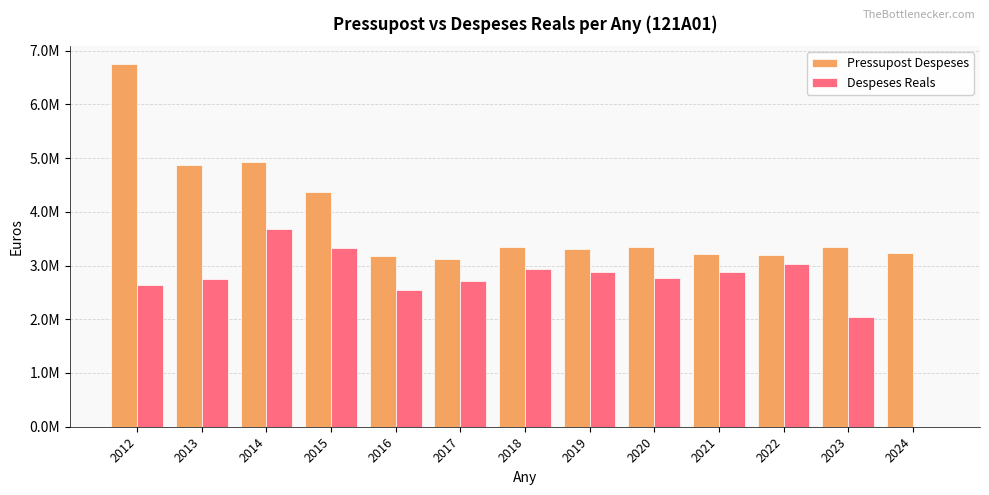

Which series has the largest range (max minus min)?

Despeses Reals